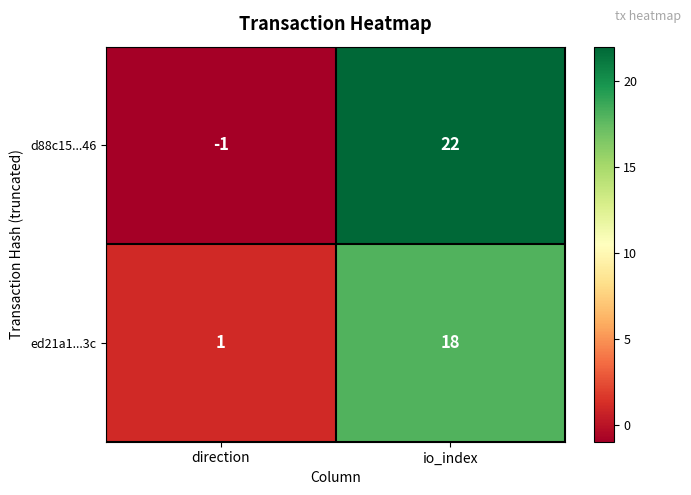

Which series has the widest spread of values?

d88c15...46